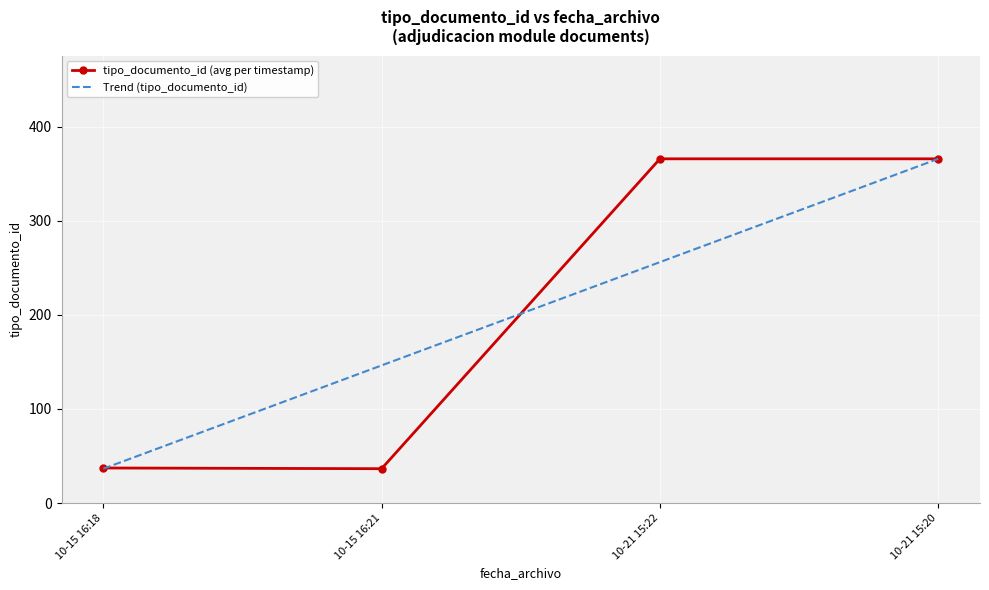

List the labels in order of Trend (tipo_documento_id) value, smallest first.

10-15 16:18, 10-15 16:21, 10-21 15:22, 10-21 15:20